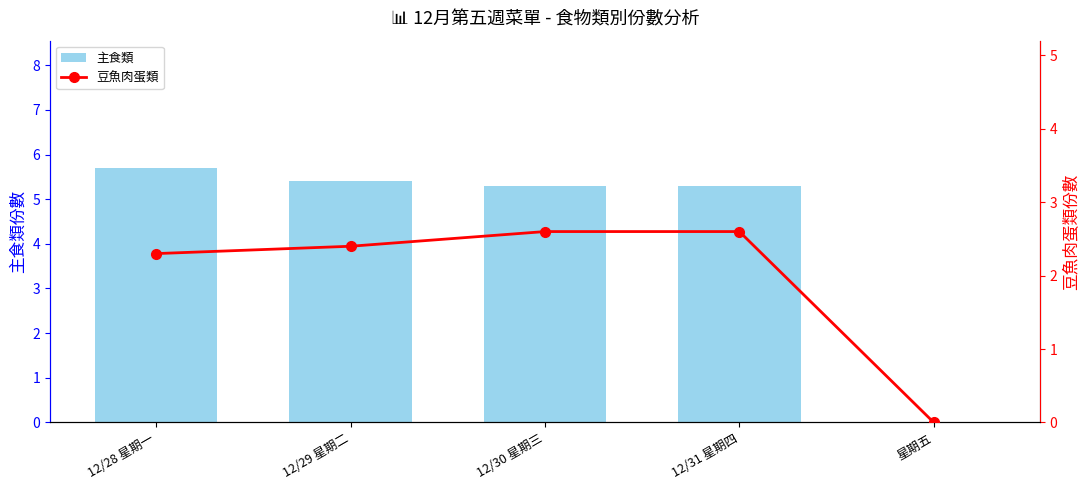

List the series in order of their overall mean, highest first.

主食類, 豆魚肉蛋類